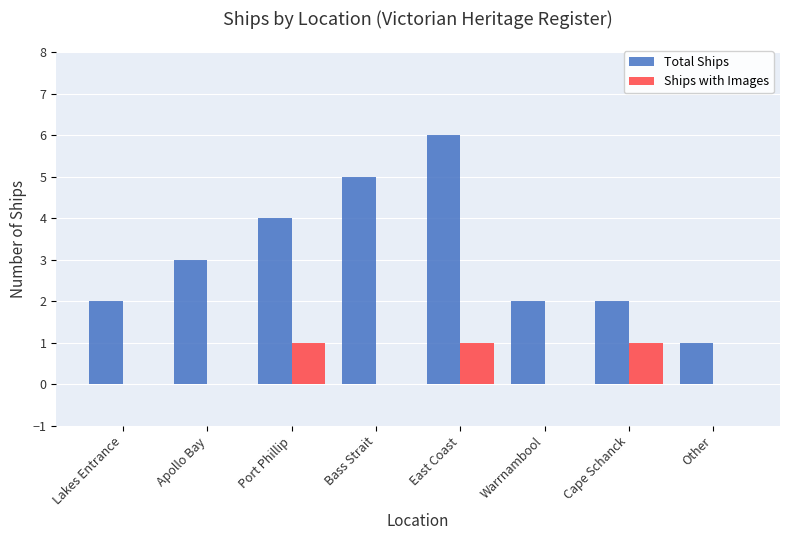

True or false: Total Ships has a value of 2 at Port Phillip.

False